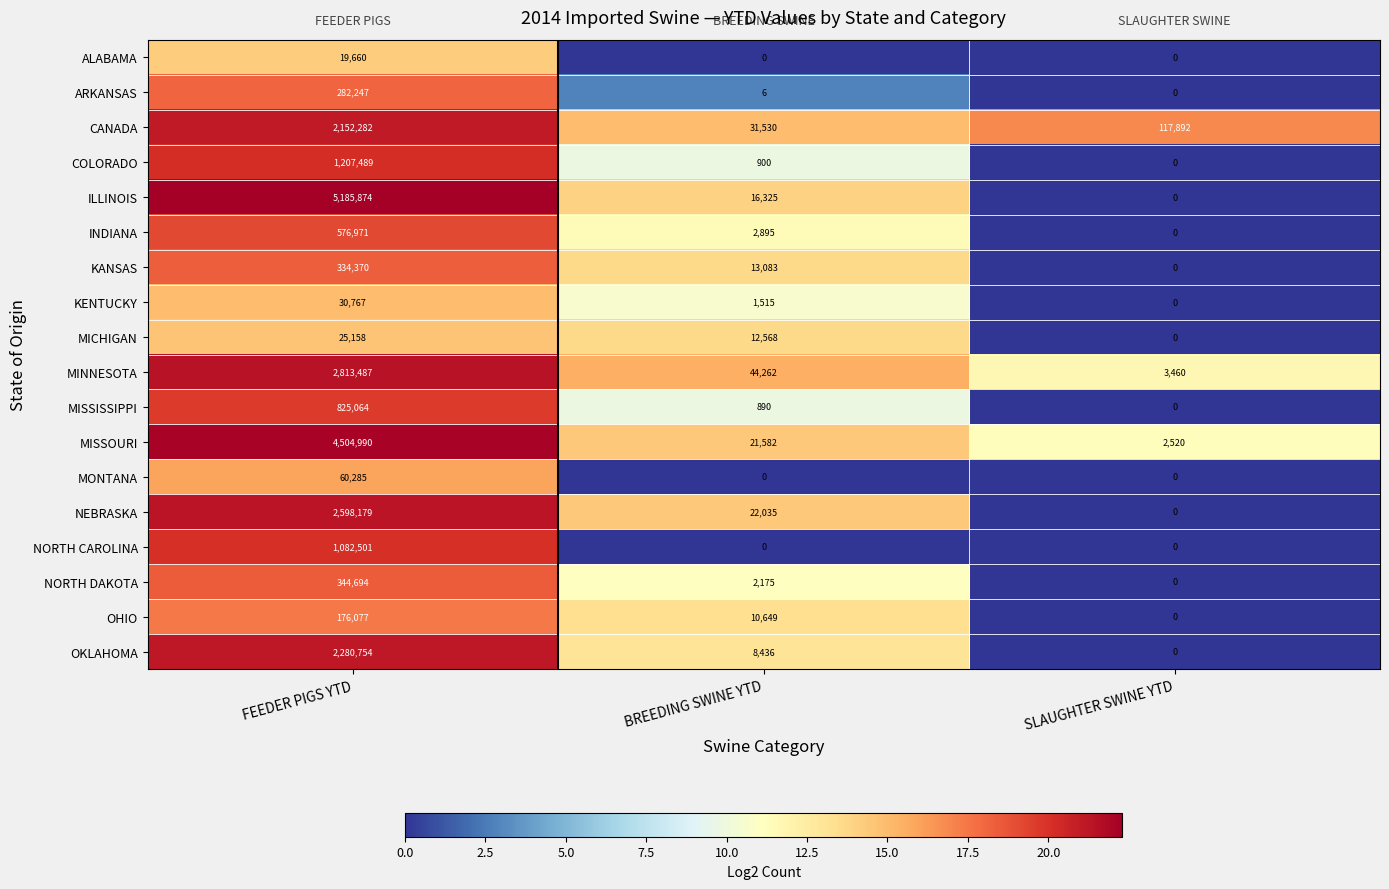

How many values in the MISSISSIPPI series are below 890?

1